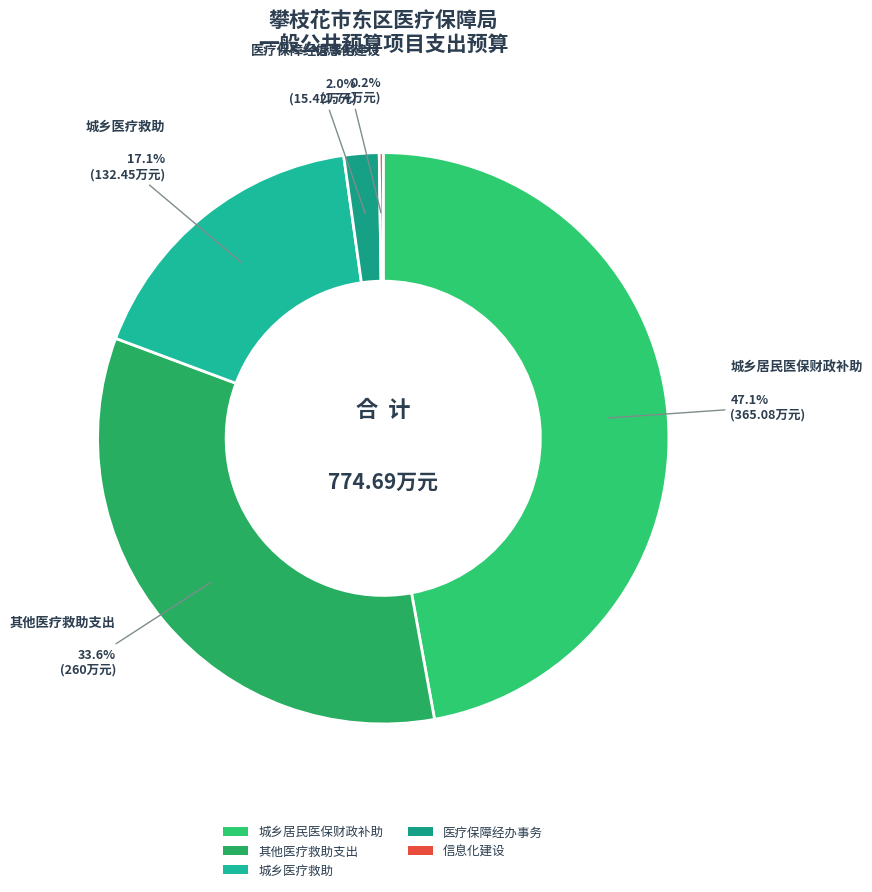

Between 城乡医疗救助 and 城乡居民医保财政补助, which is larger?

城乡居民医保财政补助